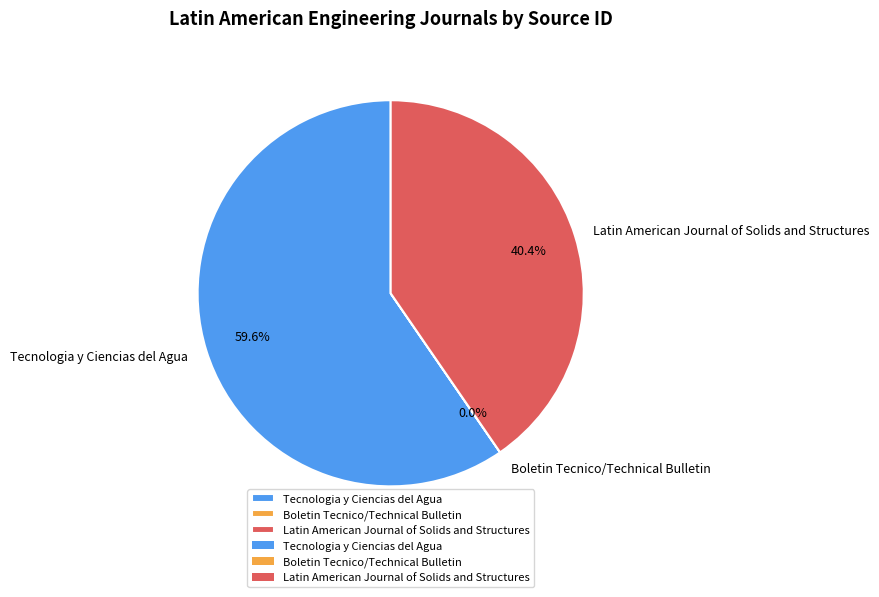

What is the majority slice?

Tecnologia y Ciencias del Agua